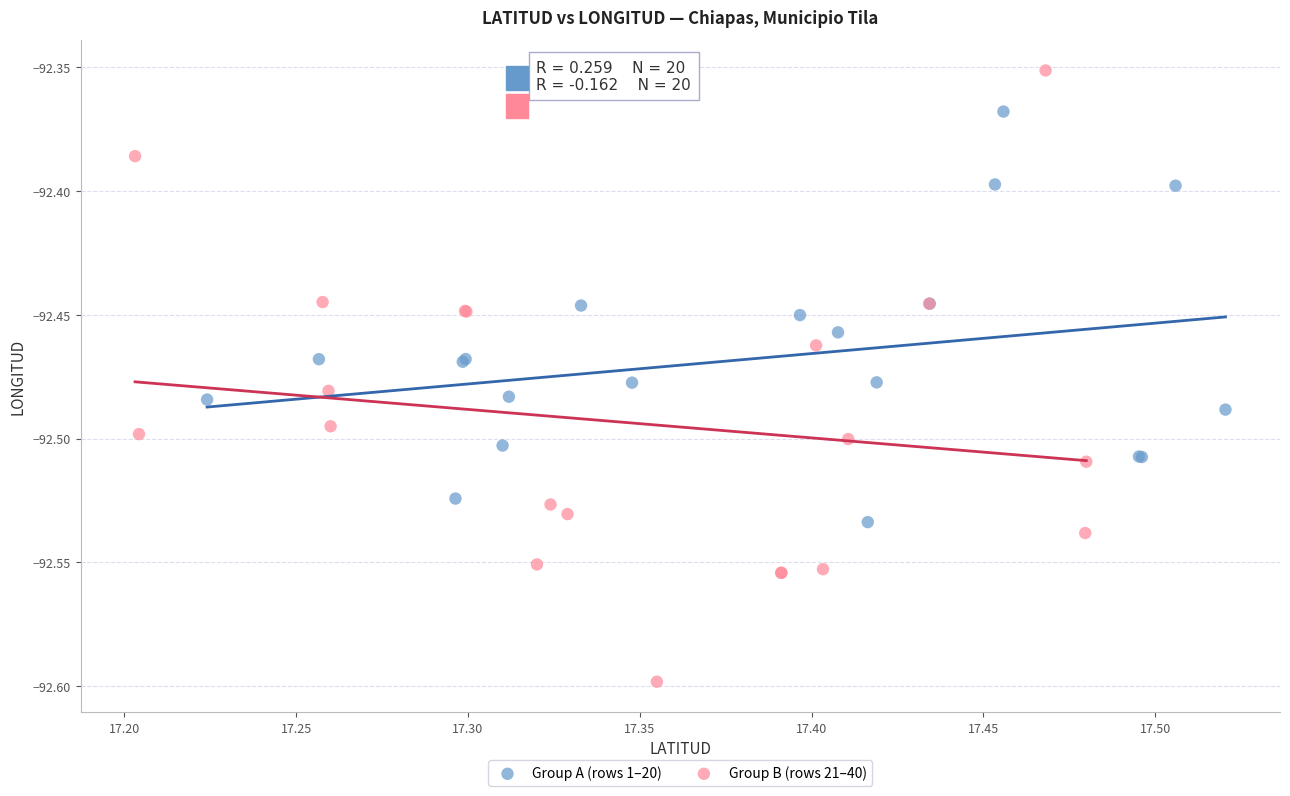

Which series reaches the minimum Y coordinate?

Group B (rows 21–40)